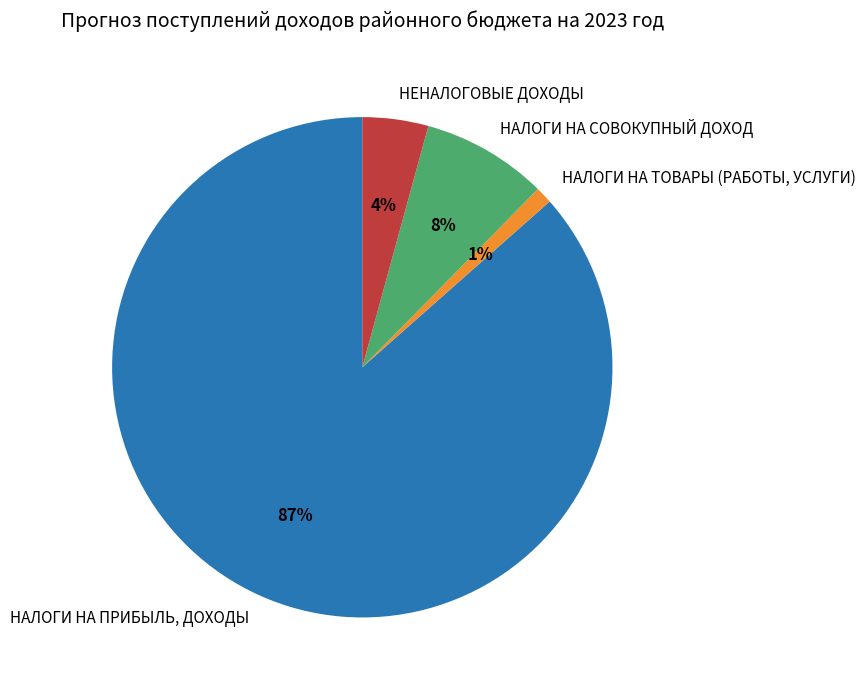

Rank the categories by value from highest to lowest.

НАЛОГИ НА ПРИБЫЛЬ, ДОХОДЫ, НАЛОГИ НА СОВОКУПНЫЙ ДОХОД, НЕНАЛОГОВЫЕ ДОХОДЫ, НАЛОГИ НА ТОВАРЫ (РАБОТЫ, УСЛУГИ)